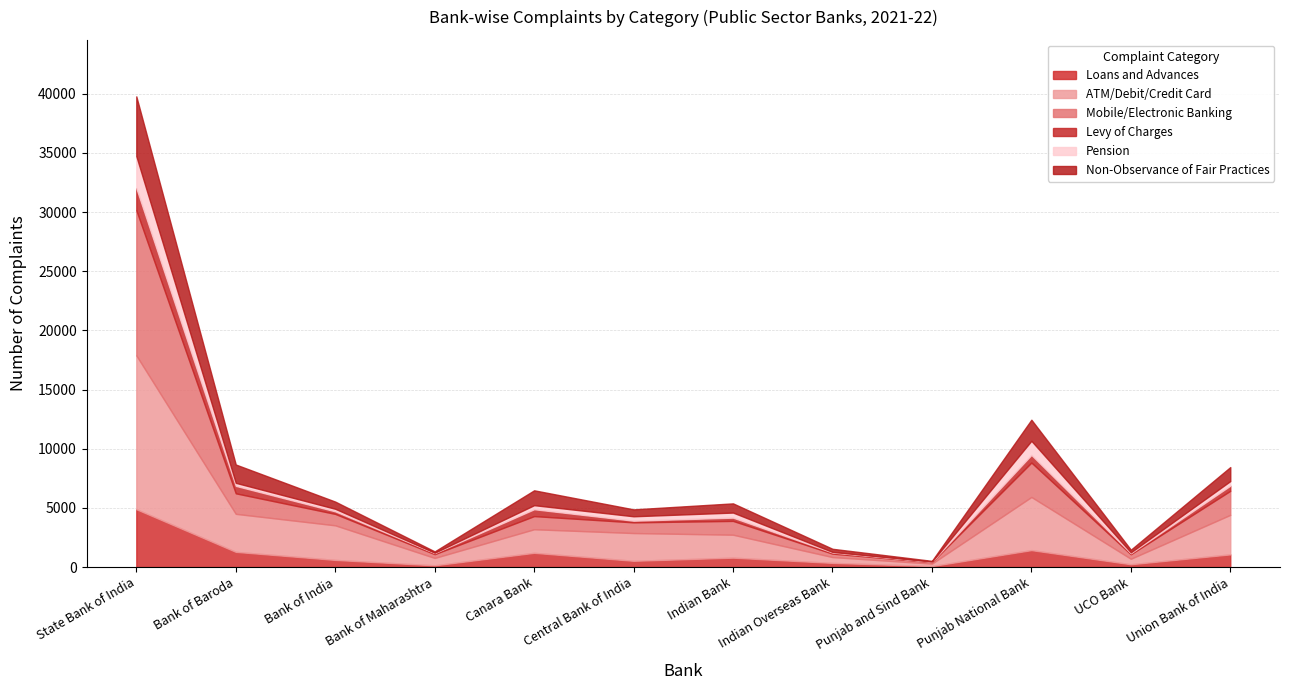

Rank the series at Indian Overseas Bank from lowest to highest value.

Pension, Levy of Charges, Non-Observance of Fair Practices, Mobile/Electronic Banking, Loans and Advances, ATM/Debit/Credit Card